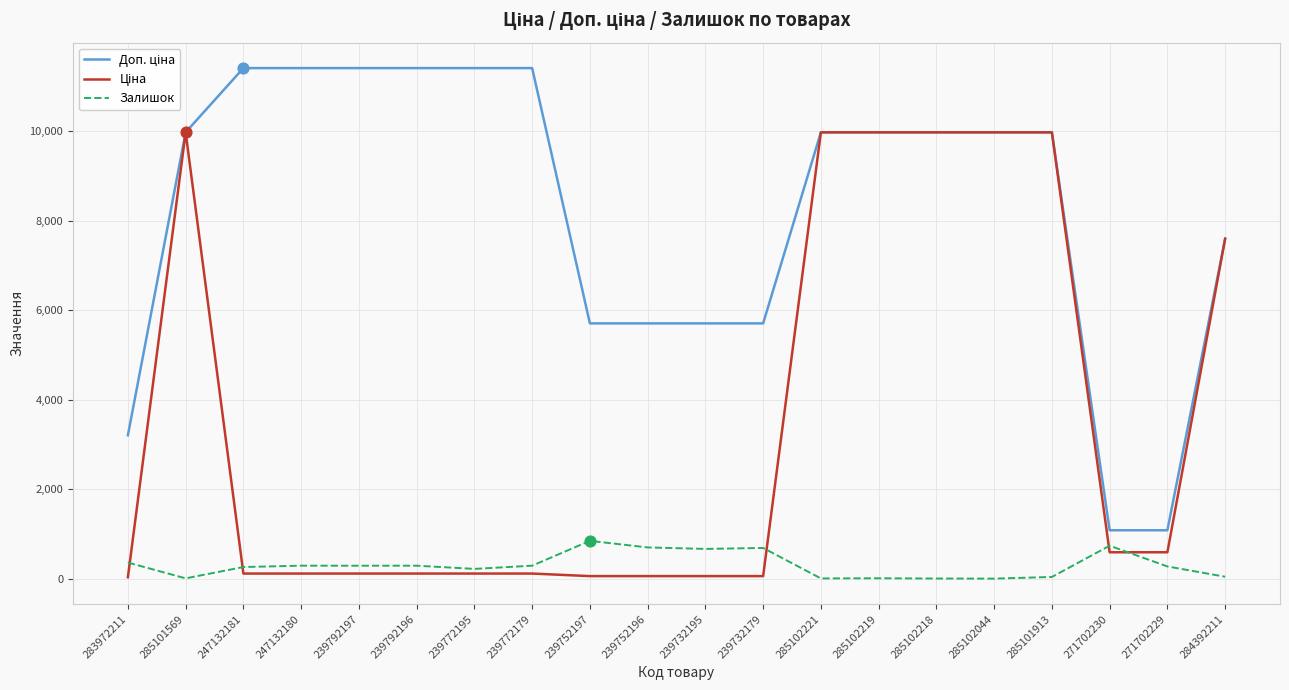

What is the total value across all series at 271702230?

2407.6